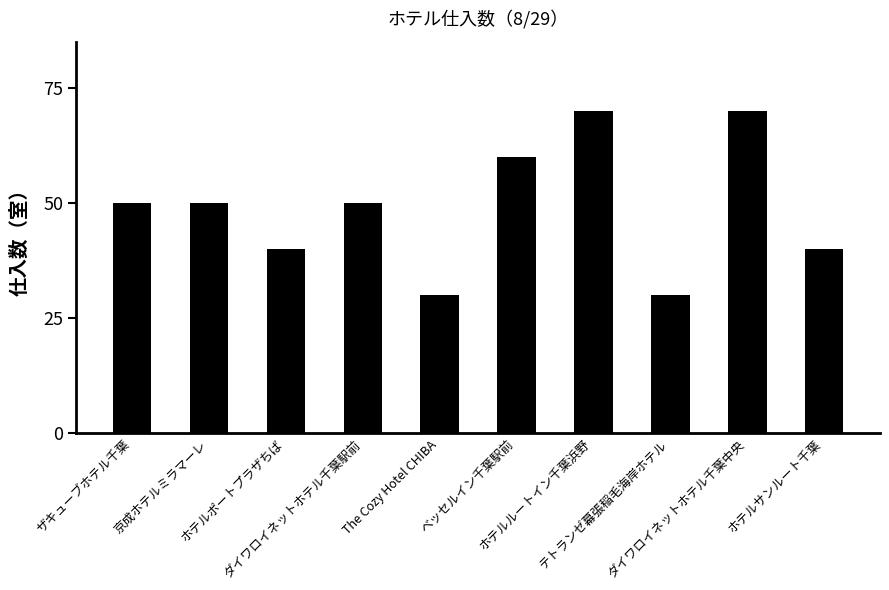

The chart shows a value of 19 at ホテルポートプラザちば. True or false?

False